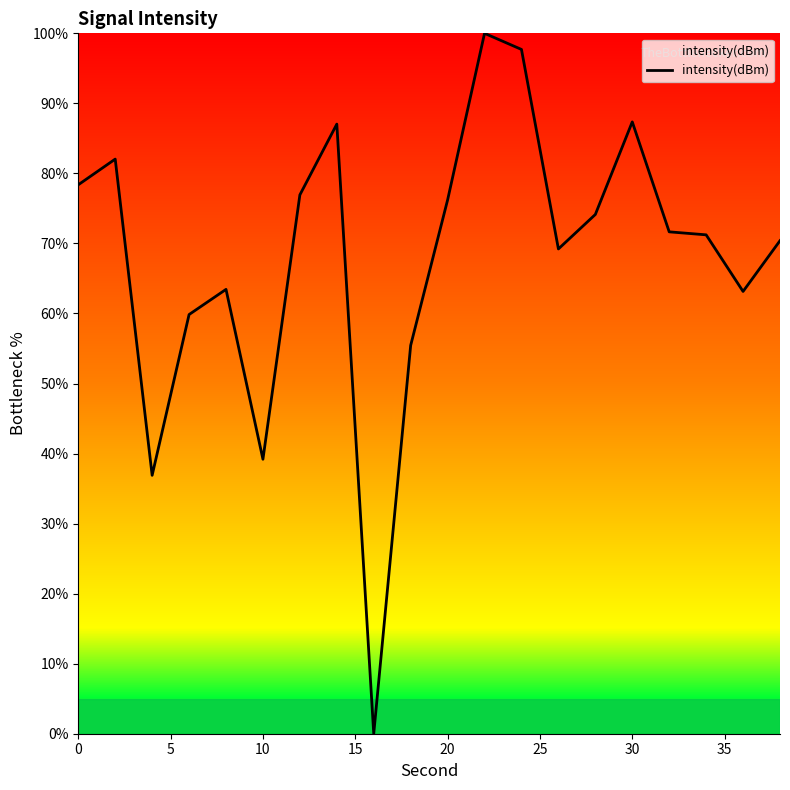

What is the maximum value shown in the chart?

100.0